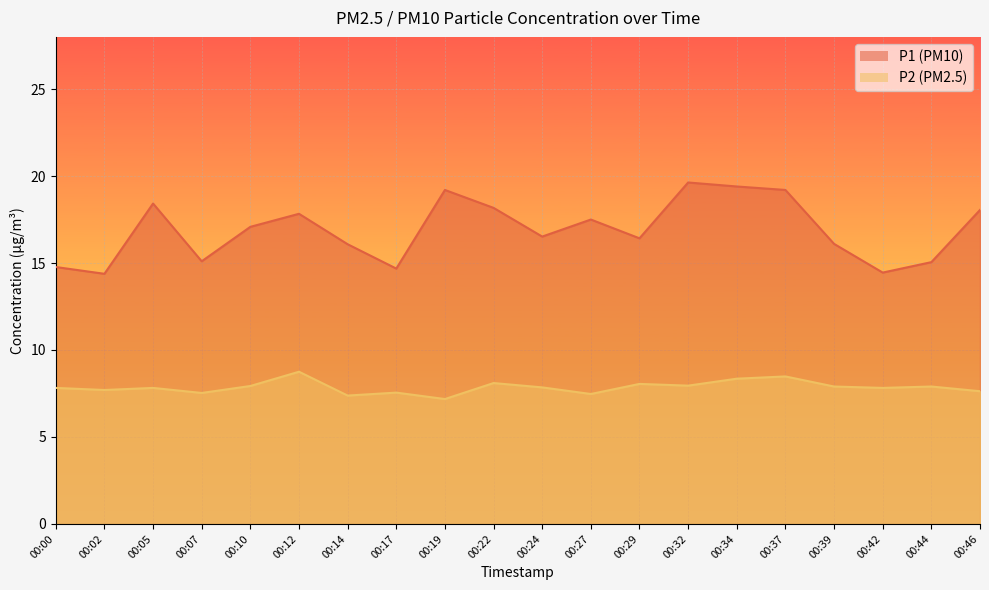

At how many categories does at least one series exceed 17?

10